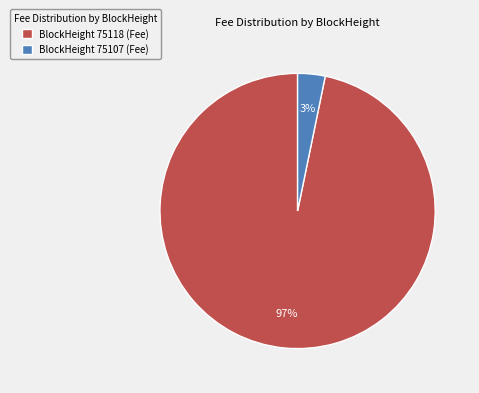

Rank the categories by value from highest to lowest.

BlockHeight 75118 (Fee), BlockHeight 75107 (Fee)